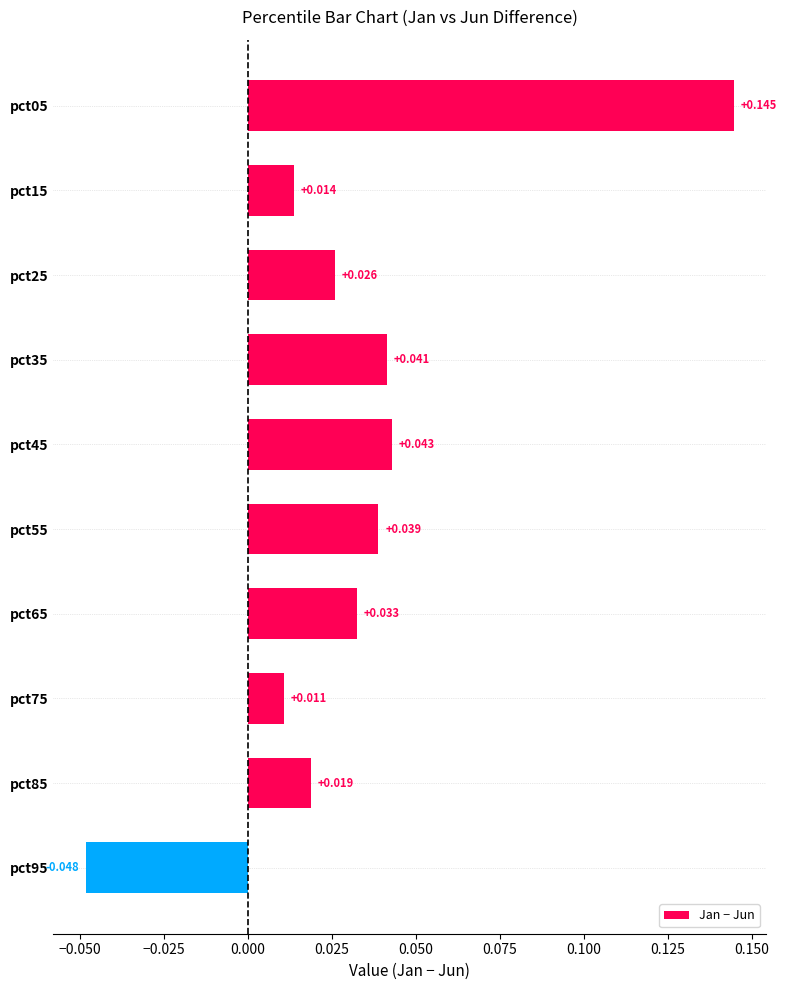

List the labels in order of value, largest first.

pct05, pct45, pct35, pct55, pct65, pct25, pct85, pct15, pct75, pct95